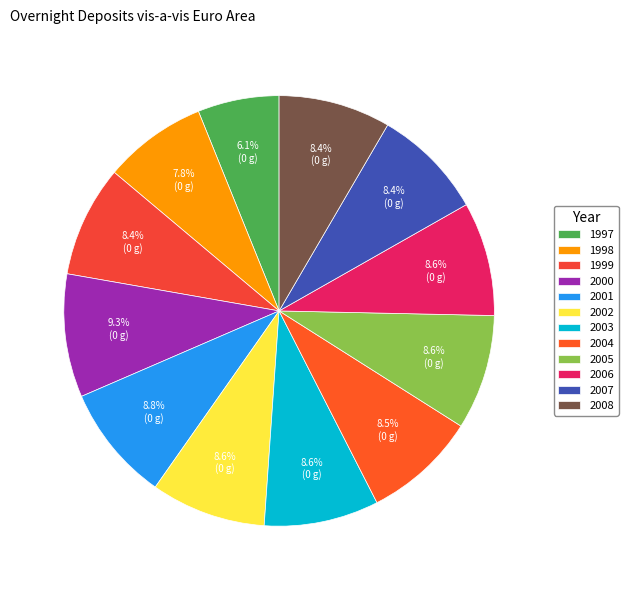

Do 1999 and 2003 together represent more than half of the pie?

No